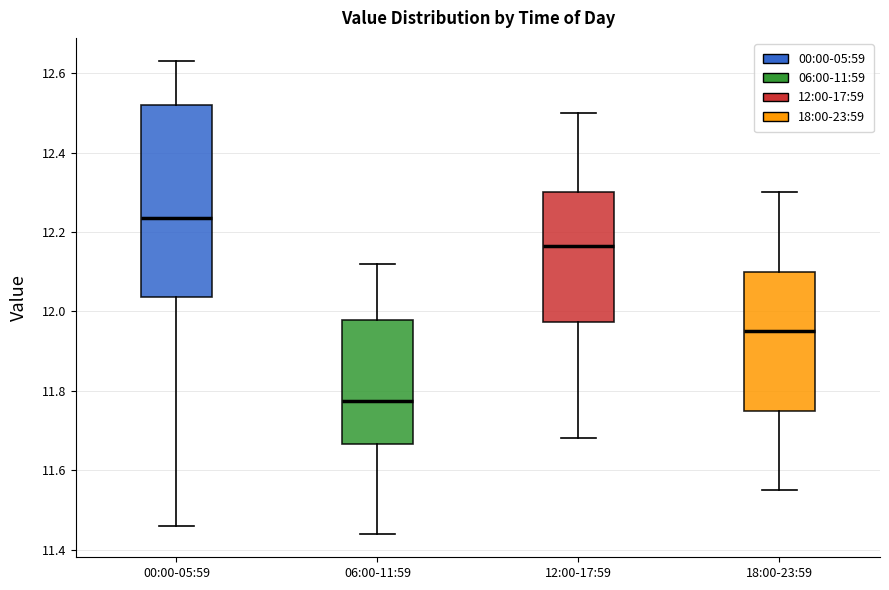

Reading left to right, transcribe this box plot: for each box, give where its median line is, the range the box spans, and where its two whiskers end, as read against the y-axis. The values are not printed on the chart, so give them approximately, as read against the axis.

00:00-05:59: median 12.24, box 12.04 to 12.52, whiskers 11.46 to 12.64
06:00-11:59: median 11.78, box 11.66 to 11.98, whiskers 11.44 to 12.12
12:00-17:59: median 12.16, box 11.98 to 12.30, whiskers 11.68 to 12.50
18:00-23:59: median 11.96, box 11.76 to 12.10, whiskers 11.56 to 12.30